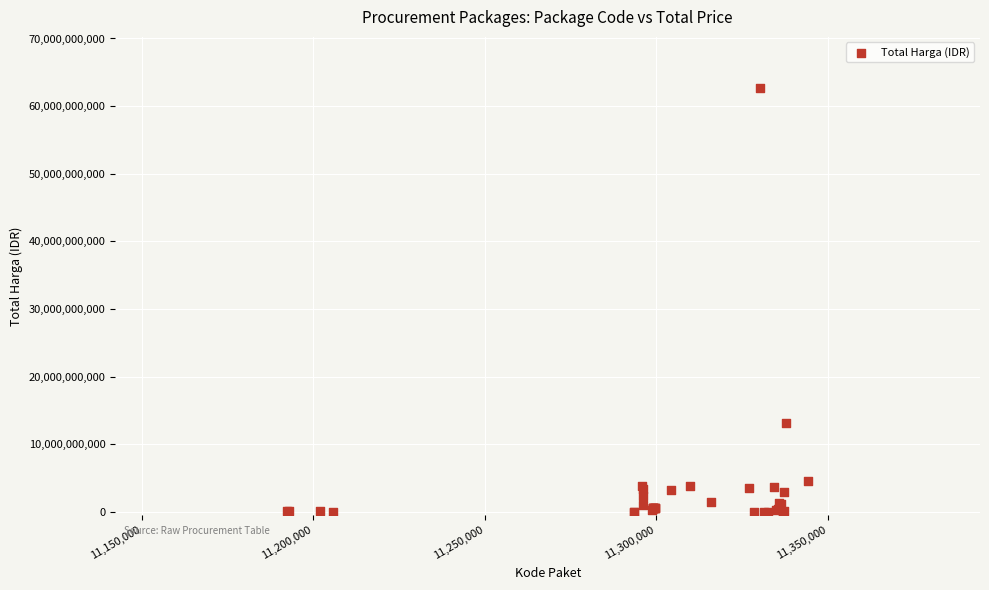

What Y value in the scatter plot is closest to 31359950400?

13217400000